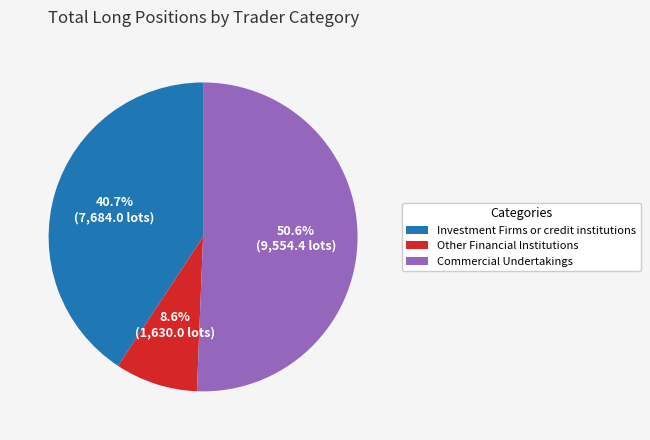

Which category accounts for the majority?

Commercial Undertakings